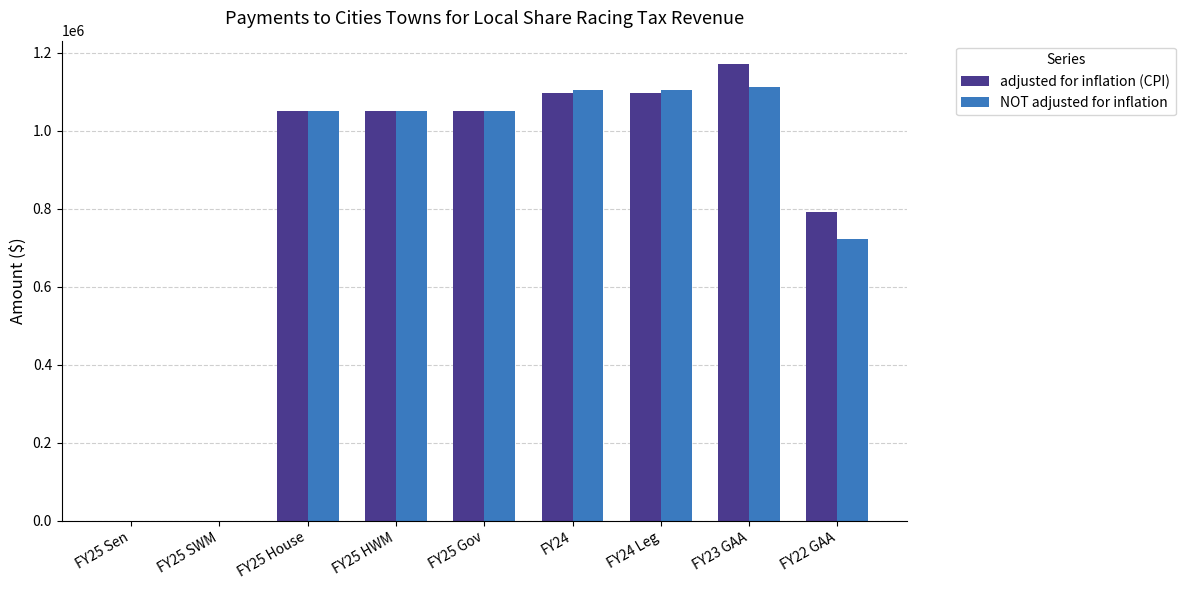

True or false: adjusted for inflation (CPI) has a value of 388435 at FY22 GAA.

False